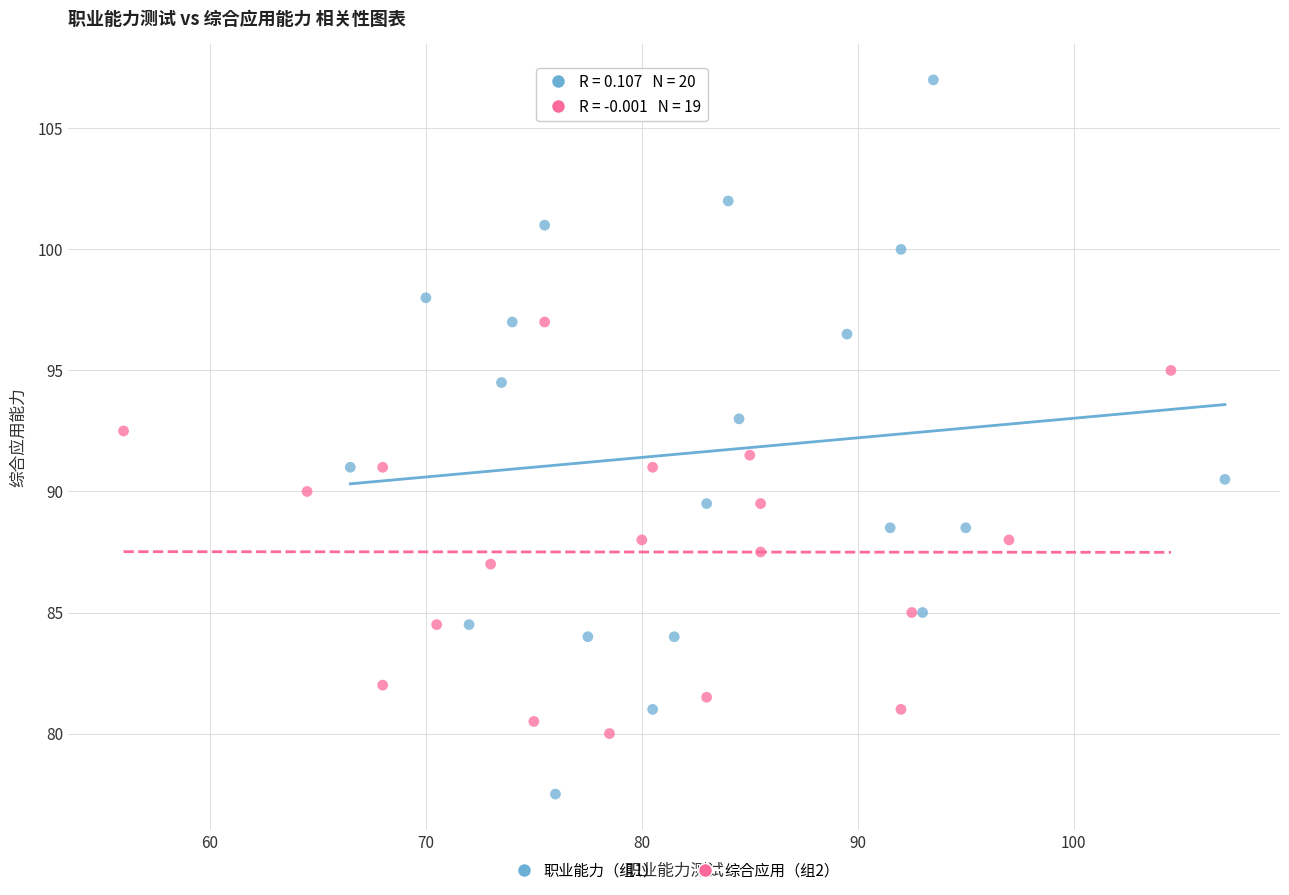

Which series reaches the minimum Y coordinate?

职业能力（组1）